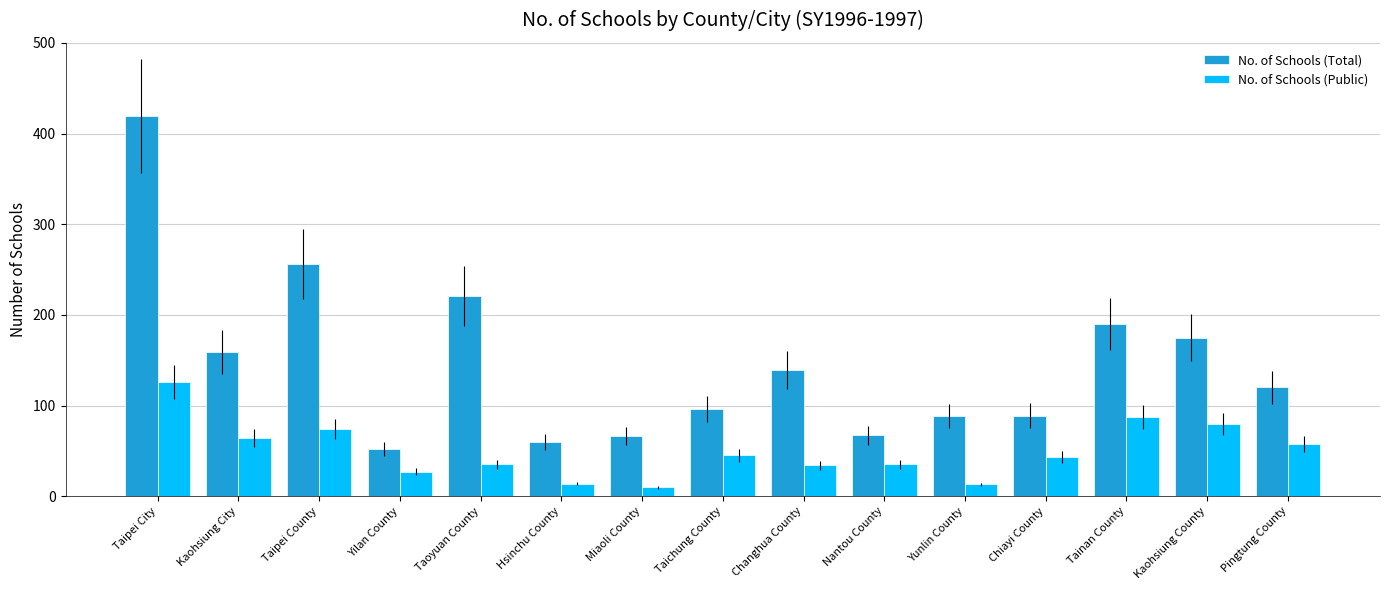

What is the difference between the maximum and second lowest values in the No. of Schools (Public) series?

113